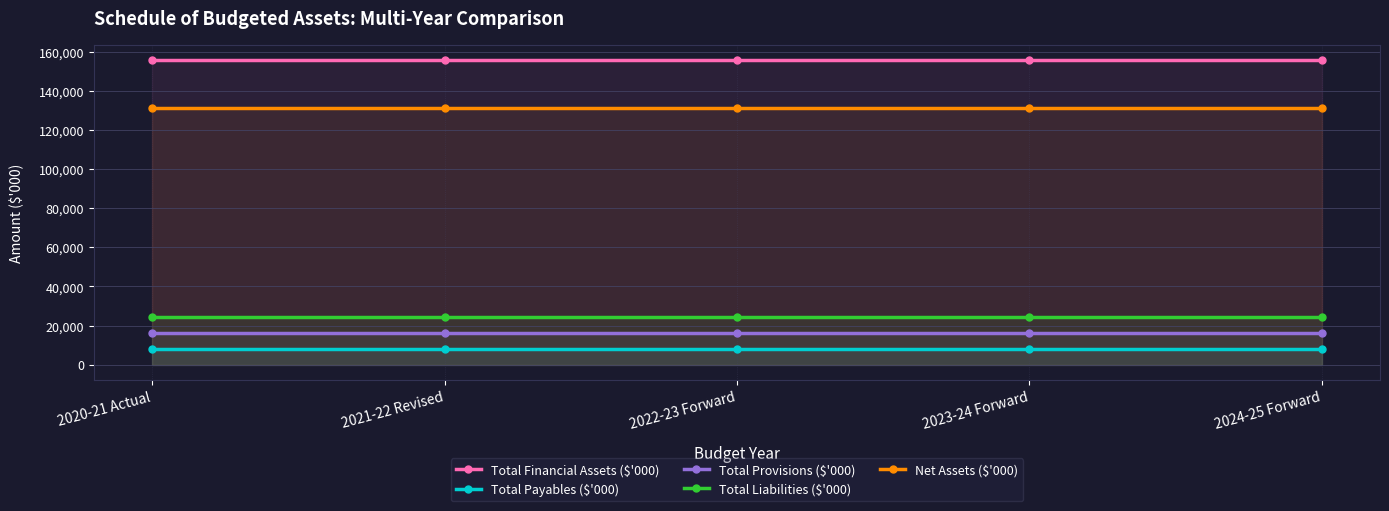

True or false: Net Assets ($'000) and Total Payables ($'000) cross at least once.

False